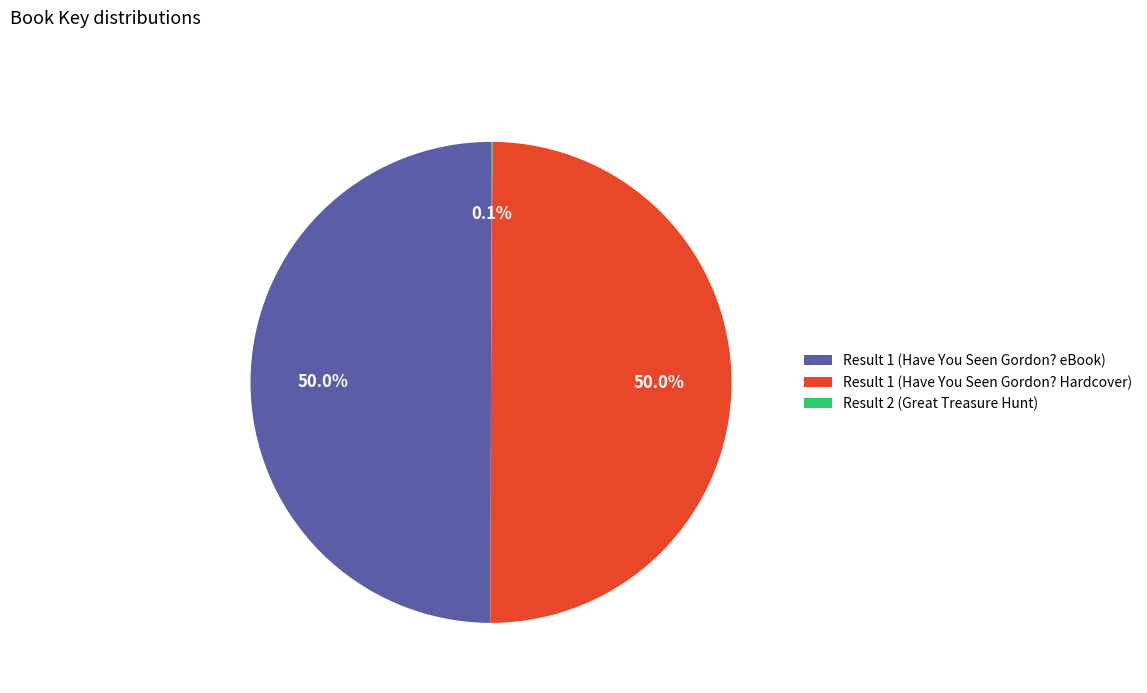

What portion of the pie excludes Result 1 (Have You Seen Gordon? Hardcover)?

50.0%